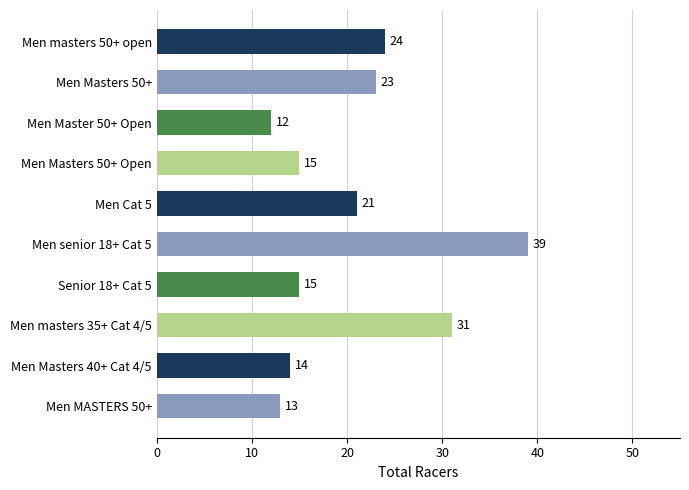

What is the label of the 5th bar from the top?

Men Cat 5